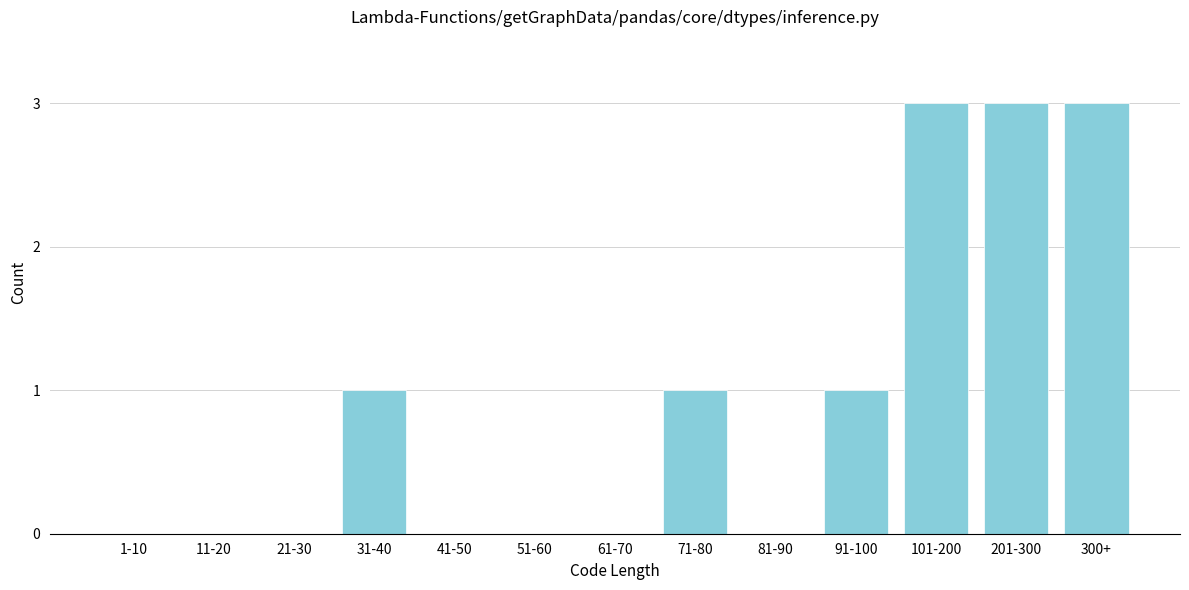

Reading right to left, list all the values displayed in this chart.

300+=3	201-300=3	101-200=3	91-100=1	81-90=0	71-80=1	61-70=0	51-60=0	41-50=0	31-40=1	21-30=0	11-20=0	1-10=0